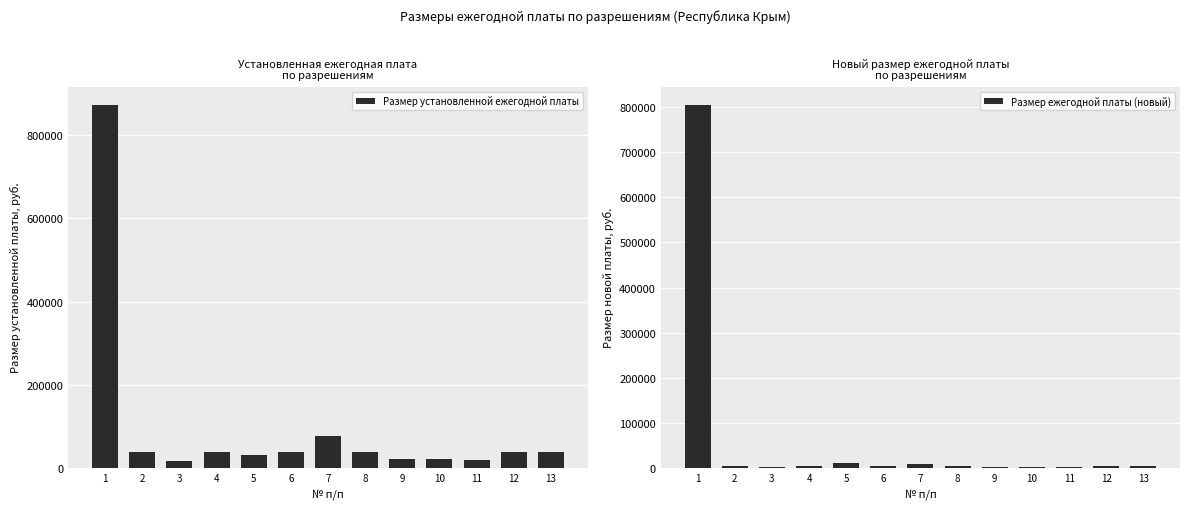

What is the value of the Размер установленной ежегодной платы bar at the 3rd from the left?

15750.0